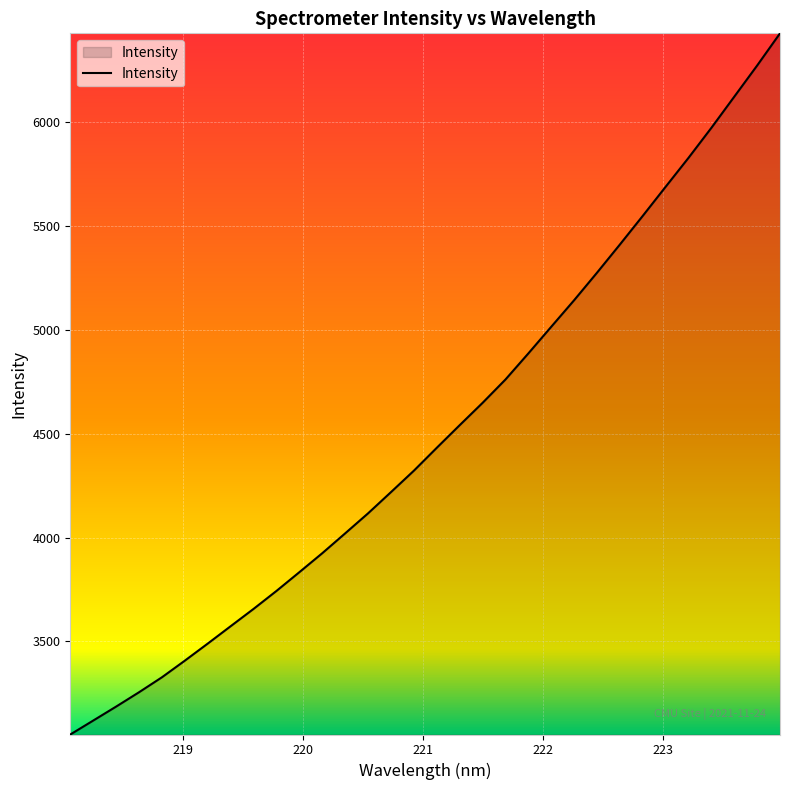

What is the greatest value displayed?

6429.5